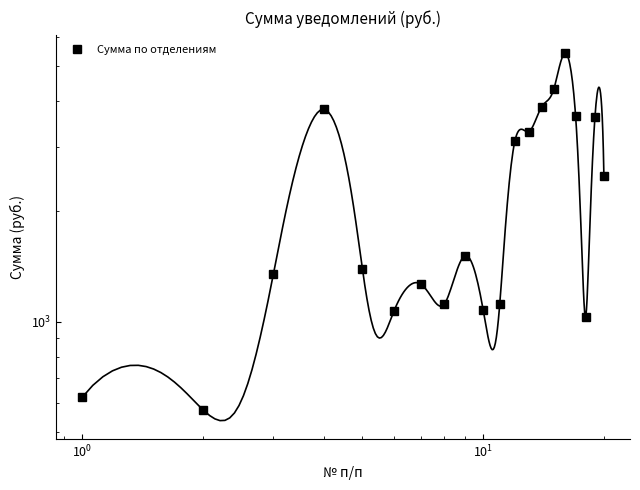

The chart shows a value of 693.3 at $\mathdefault{10^{3}}$. True or false?

False